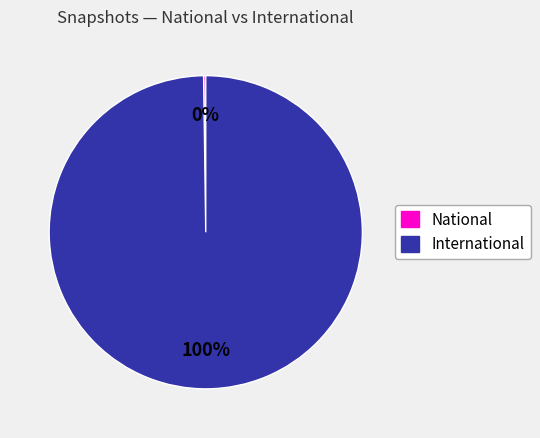

Is there a majority slice in this chart?

Yes